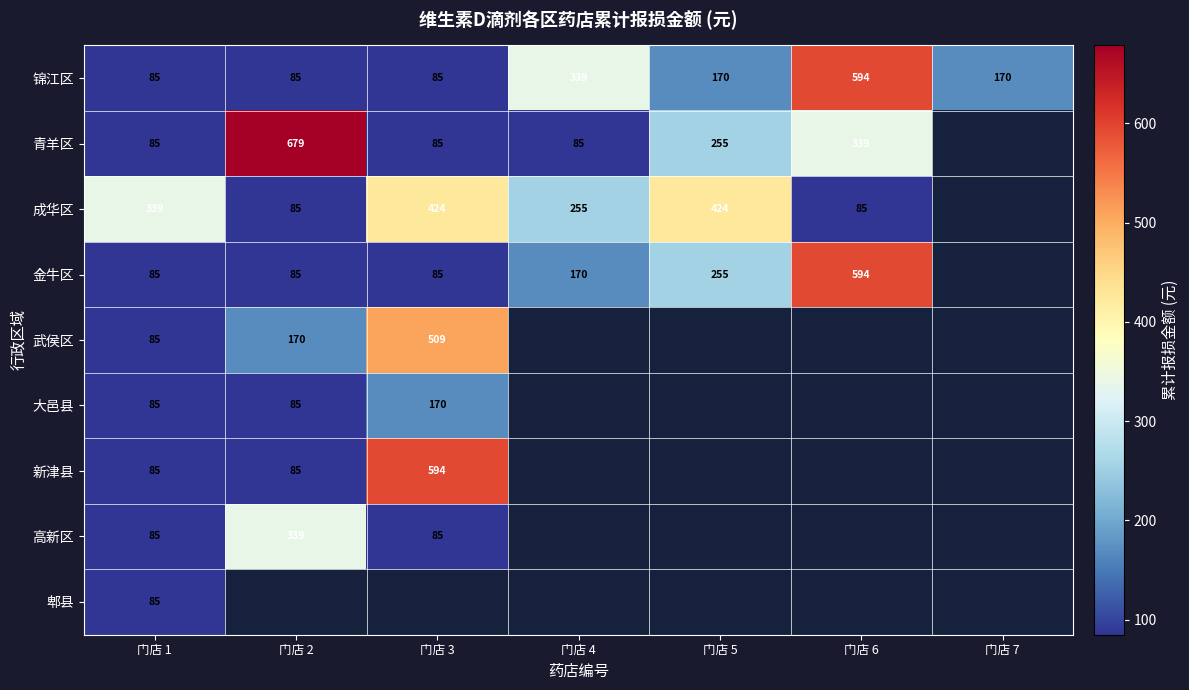

At how many categories does at least one series exceed 430?

3